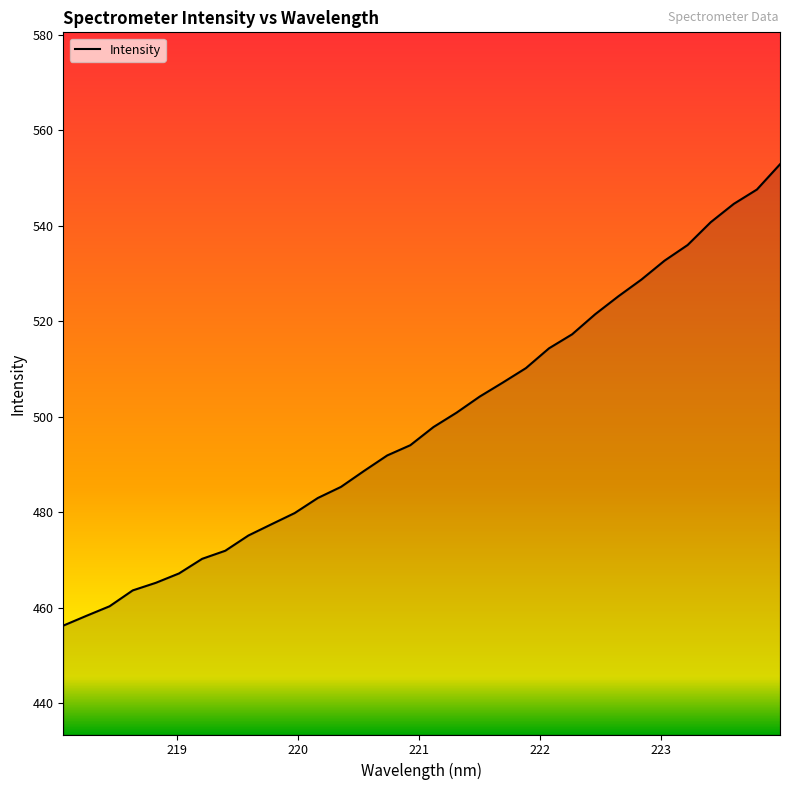

What is the maximum value shown in the chart?

552.9